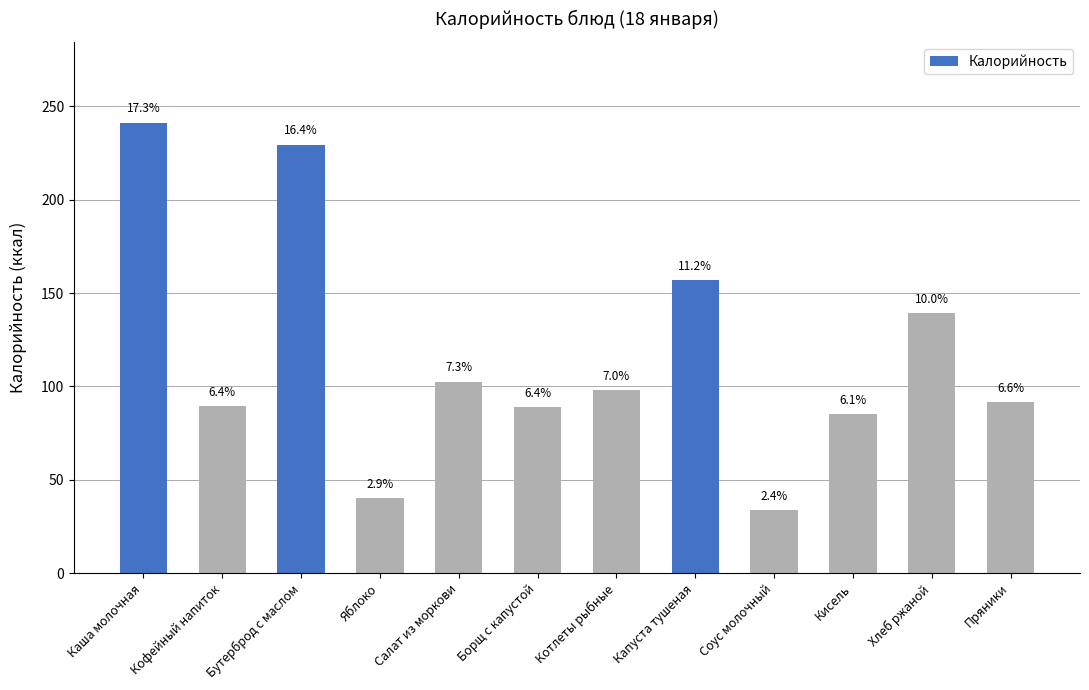

List the labels in order of value, smallest first.

Соус молочный, Яблоко, Кисель, Борщ с капустой, Кофейный напиток, Пряники, Котлеты рыбные, Салат из моркови, Хлеб ржаной, Капуста тушеная, Бутерброд с маслом, Каша молочная